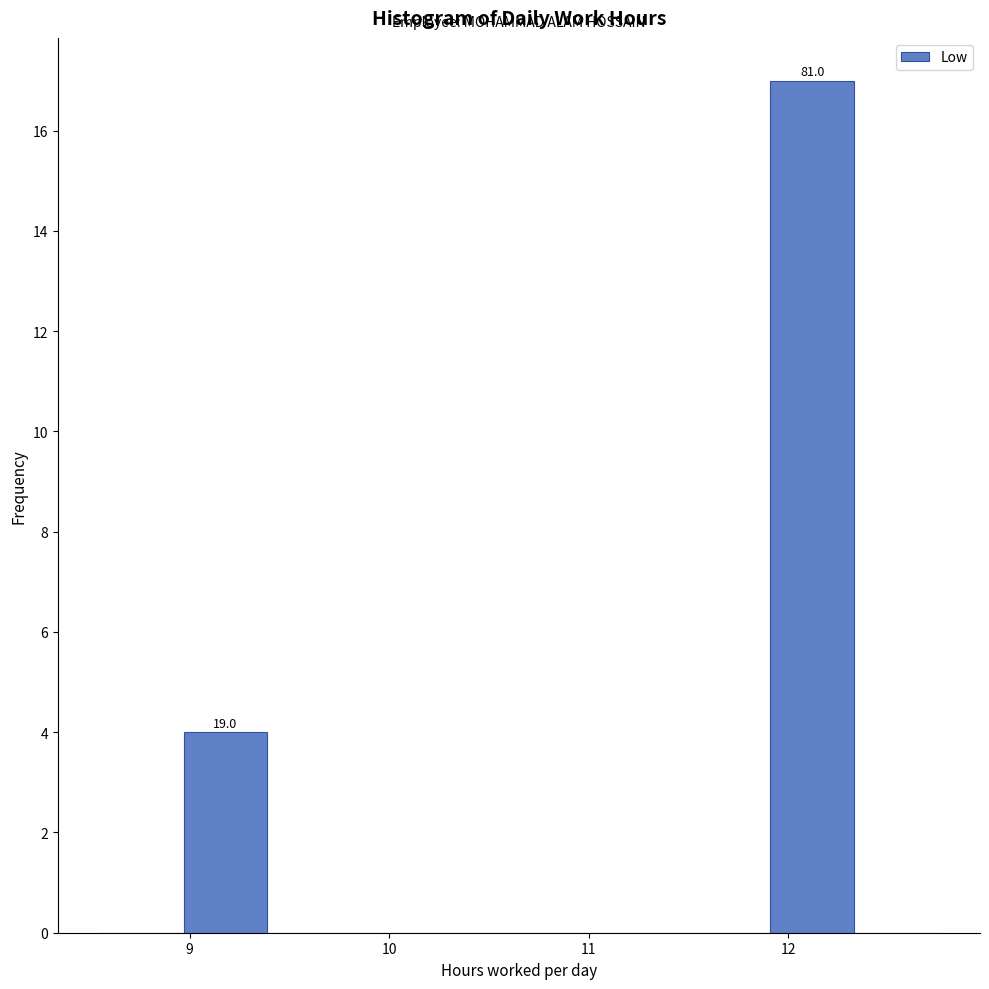

Which range on the x-axis has the tallest bar?

11.91 to 12.33